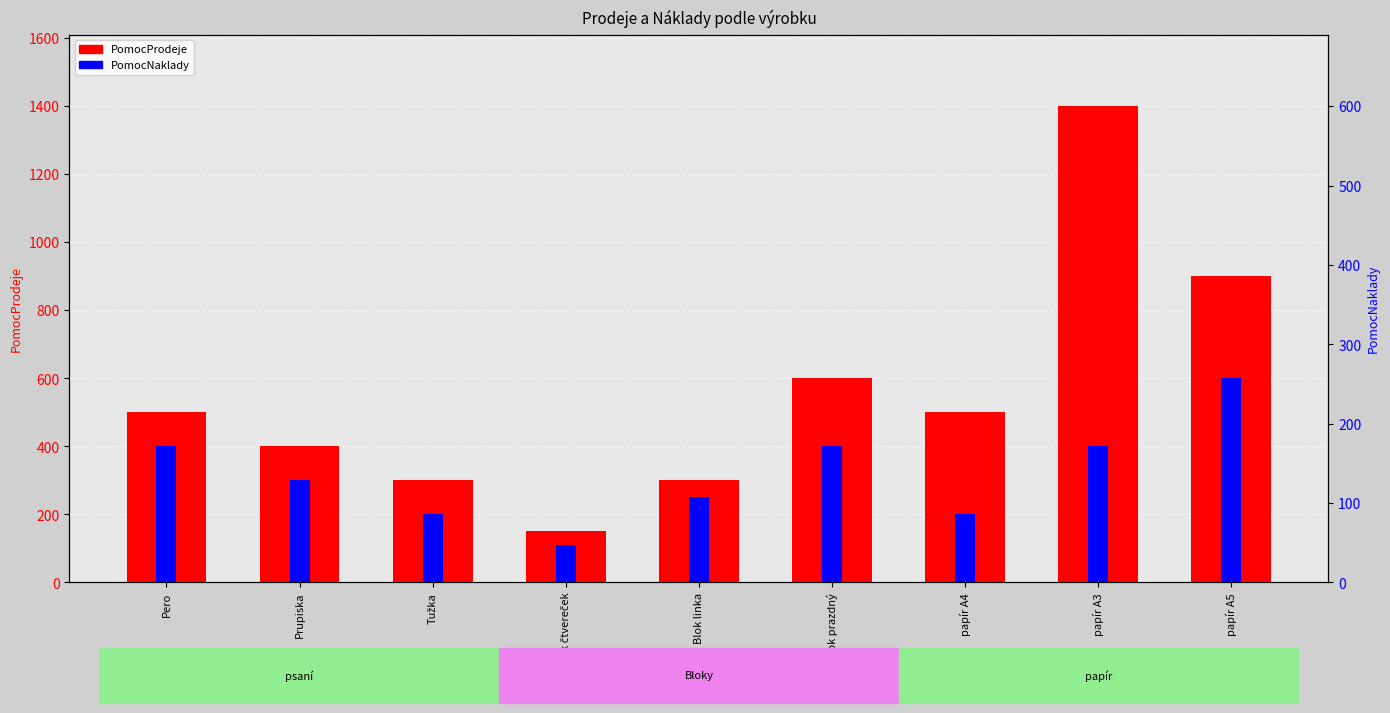

The value of PomocNaklady at papír A3 is 400. True or false?

True